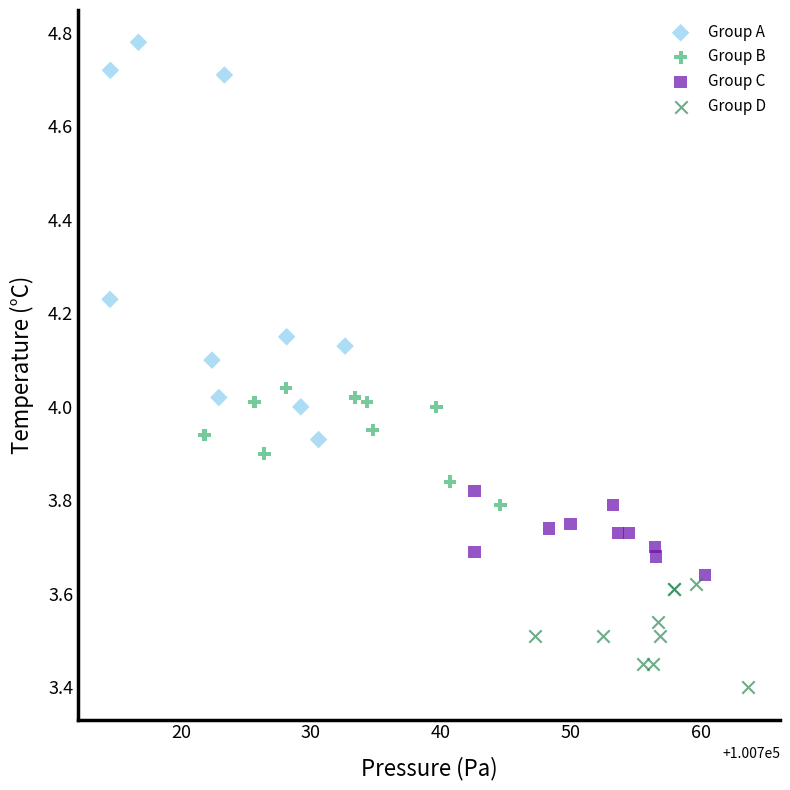

Which series reaches the maximum Y coordinate?

Group A